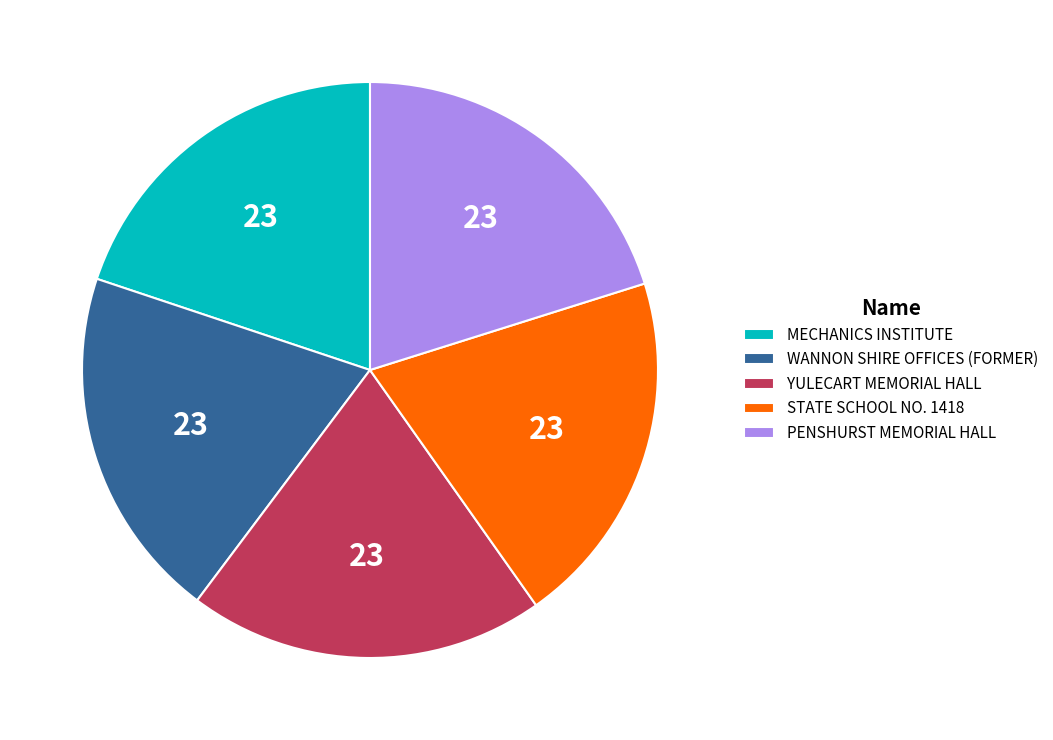

What is the ratio of the value at WANNON SHIRE OFFICES (FORMER) to the value at MECHANICS INSTITUTE?

1.0